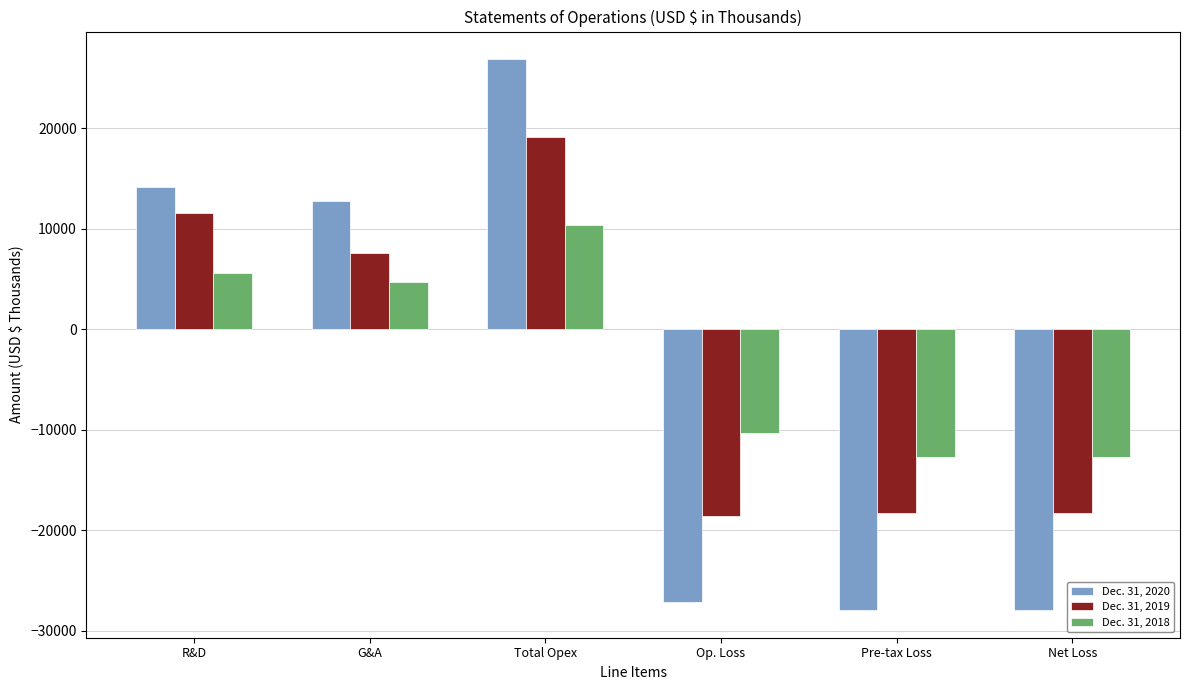

What position from the left is Total Opex?

3